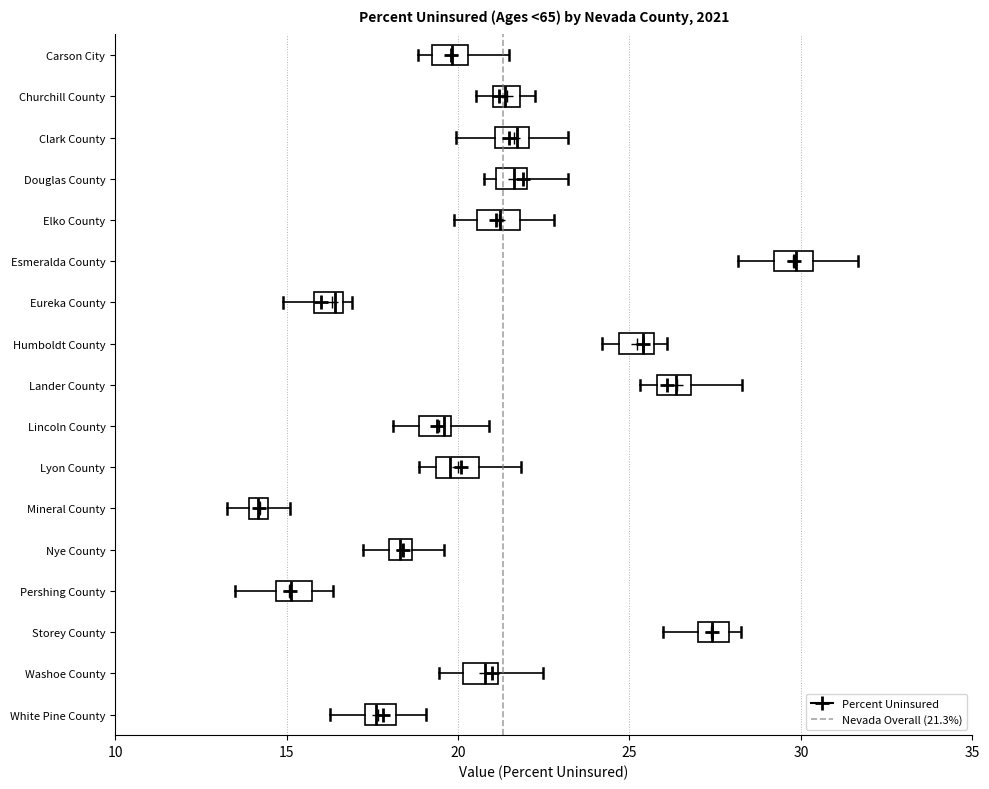

Which box's median line is the furthest to the left?

Mineral County